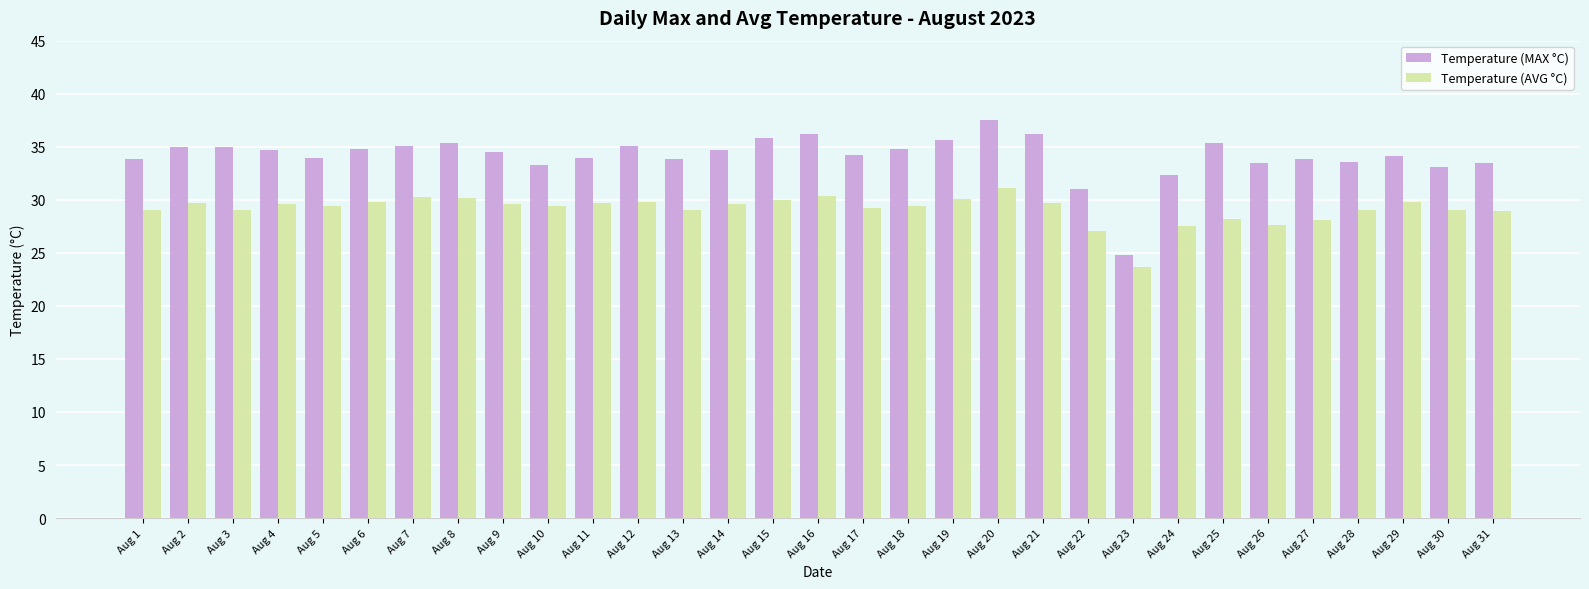

Where is Temperature (MAX °C) nearest to the value 31?

Aug 22